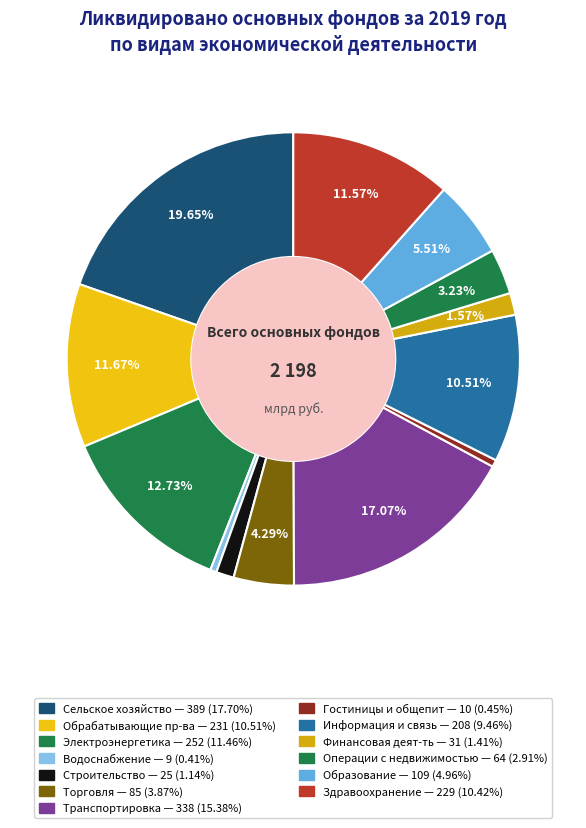

How many slices are in this pie chart?

13